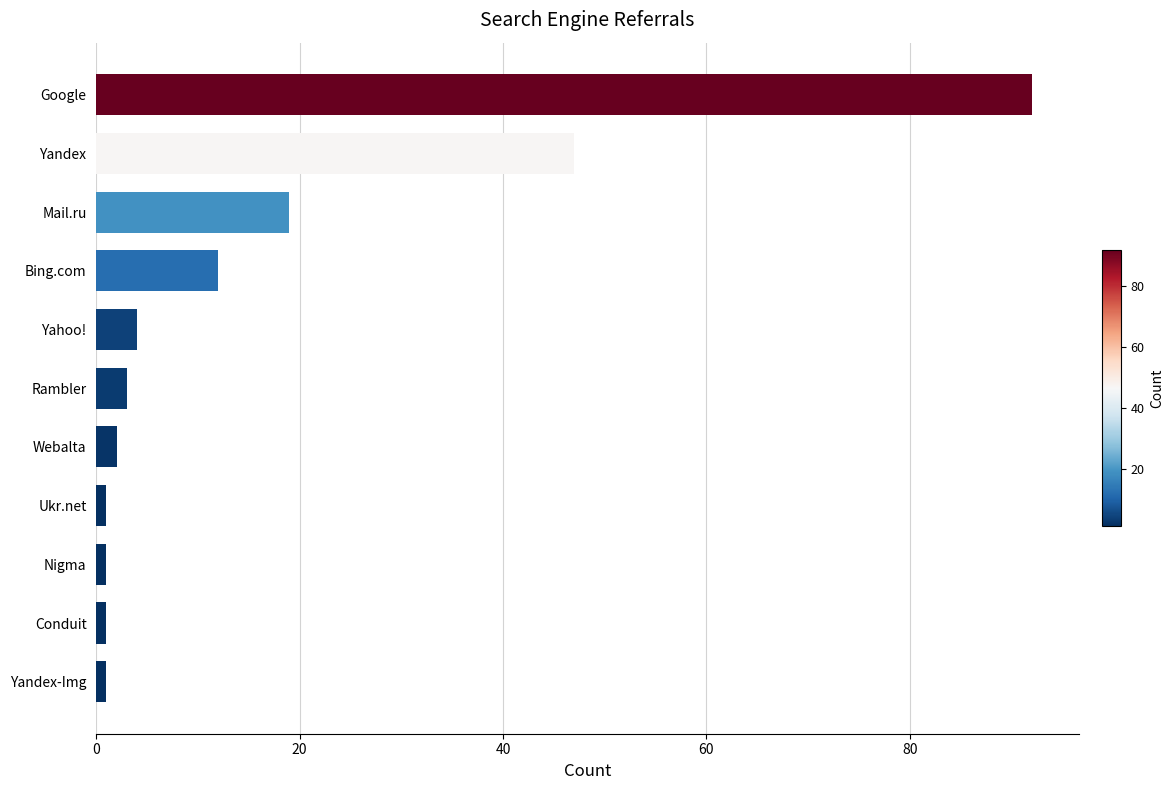

What is the sum of the values at Mail.ru and Webalta?

21